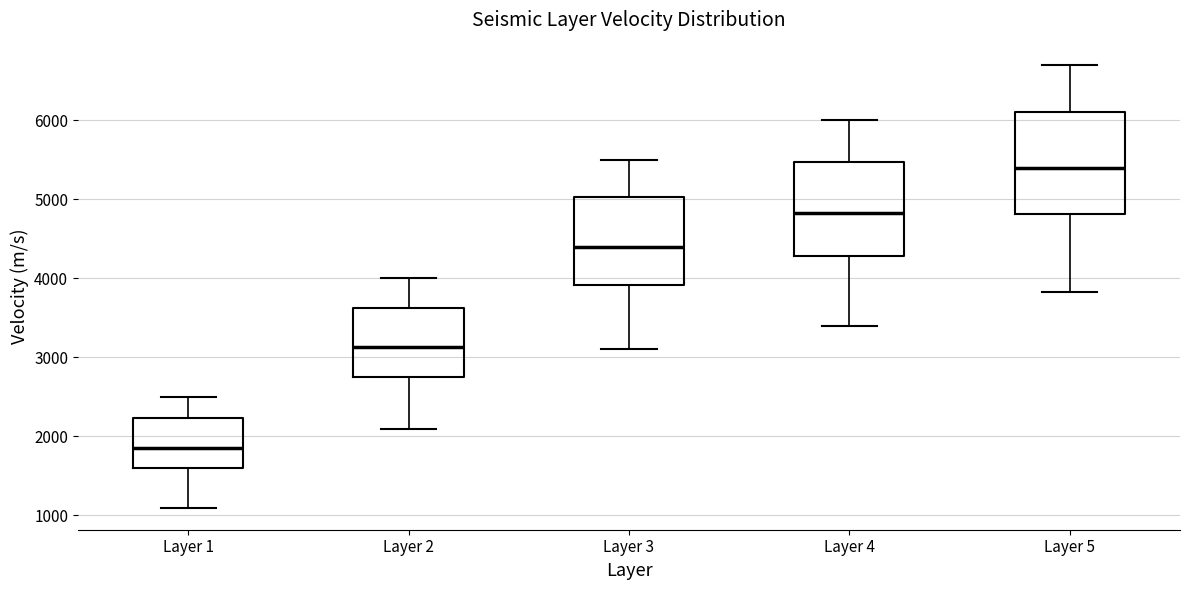

Reading left to right, read every box against the y-axis: the position of its median line, the range the box covers, and the ends of its whiskers. The values are not printed on the chart, so give them approximately, as read against the axis.

Layer 1: median 1900, box 1600 to 2200, whiskers 1100 to 2500
Layer 2: median 3100, box 2800 to 3600, whiskers 2100 to 4000
Layer 3: median 4400, box 3900 to 5000, whiskers 3100 to 5500
Layer 4: median 4800, box 4300 to 5500, whiskers 3400 to 6000
Layer 5: median 5400, box 4800 to 6100, whiskers 3800 to 6700